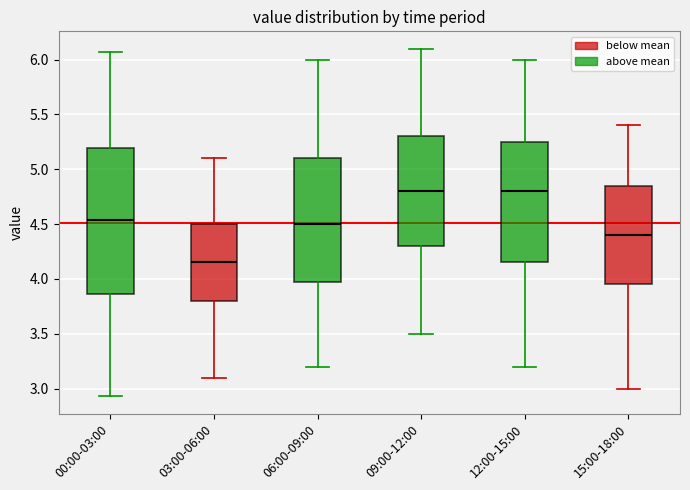

Reading left to right, read every box against the y-axis: the position of its median line, the range the box covers, and the ends of its whiskers. The values are not printed on the chart, so give them approximately, as read against the axis.

00:00-03:00: median 4.55, box 3.85 to 5.20, whiskers 2.95 to 6.05
03:00-06:00: median 4.15, box 3.80 to 4.50, whiskers 3.10 to 5.10
06:00-09:00: median 4.50, box 4.00 to 5.10, whiskers 3.20 to 6.00
09:00-12:00: median 4.80, box 4.30 to 5.30, whiskers 3.50 to 6.10
12:00-15:00: median 4.80, box 4.15 to 5.25, whiskers 3.20 to 6.00
15:00-18:00: median 4.40, box 3.95 to 4.85, whiskers 3.00 to 5.40